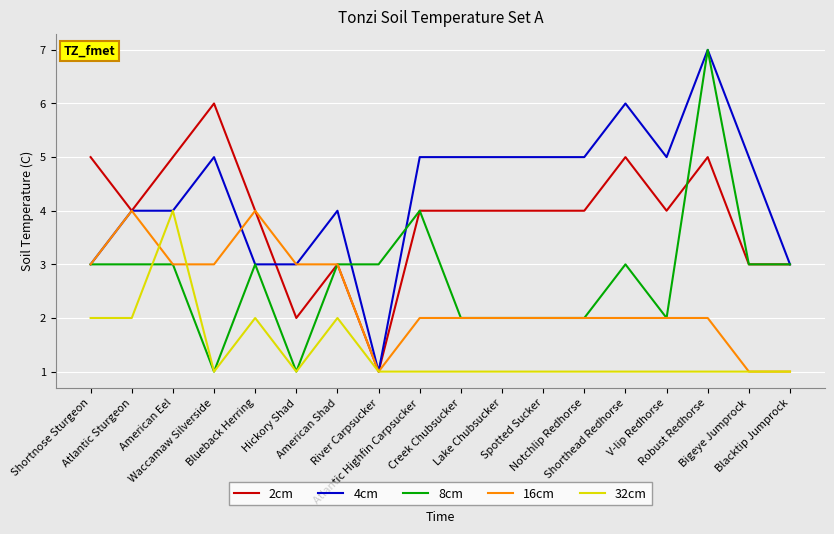

Reading left to right, transcribe all the data shown in this chart.

2cm: Shortnose Sturgeon=5	Atlantic Sturgeon=4	American Eel=5	Waccamaw Silverside=6	Blueback Herring=4	Hickory Shad=2	American Shad=3	River Carpsucker=1	Atlantic Highfin Carpsucker=4	Creek Chubsucker=4	Lake Chubsucker=4	Spotted Sucker=4	Notchlip Redhorse=4	Shorthead Redhorse=5	V-lip Redhorse=4	Robust Redhorse=5	Bigeye Jumprock=3	Blacktip Jumprock=3
4cm: Shortnose Sturgeon=3	Atlantic Sturgeon=4	American Eel=4	Waccamaw Silverside=5	Blueback Herring=3	Hickory Shad=3	American Shad=4	River Carpsucker=1	Atlantic Highfin Carpsucker=5	Creek Chubsucker=5	Lake Chubsucker=5	Spotted Sucker=5	Notchlip Redhorse=5	Shorthead Redhorse=6	V-lip Redhorse=5	Robust Redhorse=7	Bigeye Jumprock=5	Blacktip Jumprock=3
8cm: Shortnose Sturgeon=3	Atlantic Sturgeon=3	American Eel=3	Waccamaw Silverside=1	Blueback Herring=3	Hickory Shad=1	American Shad=3	River Carpsucker=3	Atlantic Highfin Carpsucker=4	Creek Chubsucker=2	Lake Chubsucker=2	Spotted Sucker=2	Notchlip Redhorse=2	Shorthead Redhorse=3	V-lip Redhorse=2	Robust Redhorse=7	Bigeye Jumprock=3	Blacktip Jumprock=3
16cm: Shortnose Sturgeon=3	Atlantic Sturgeon=4	American Eel=3	Waccamaw Silverside=3	Blueback Herring=4	Hickory Shad=3	American Shad=3	River Carpsucker=1	Atlantic Highfin Carpsucker=2	Creek Chubsucker=2	Lake Chubsucker=2	Spotted Sucker=2	Notchlip Redhorse=2	Shorthead Redhorse=2	V-lip Redhorse=2	Robust Redhorse=2	Bigeye Jumprock=1	Blacktip Jumprock=1
32cm: Shortnose Sturgeon=2	Atlantic Sturgeon=2	American Eel=4	Waccamaw Silverside=1	Blueback Herring=2	Hickory Shad=1	American Shad=2	River Carpsucker=1	Atlantic Highfin Carpsucker=1	Creek Chubsucker=1	Lake Chubsucker=1	Spotted Sucker=1	Notchlip Redhorse=1	Shorthead Redhorse=1	V-lip Redhorse=1	Robust Redhorse=1	Bigeye Jumprock=1	Blacktip Jumprock=1